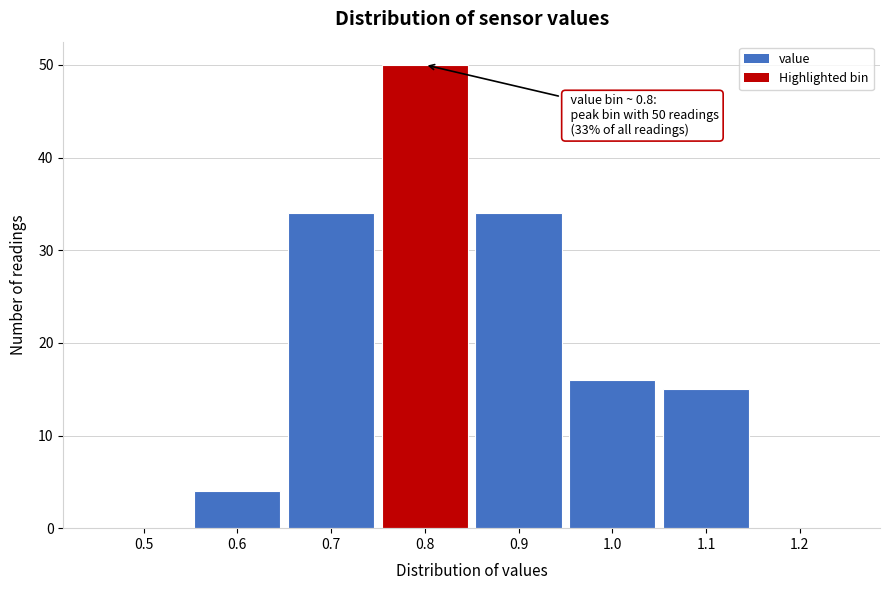

Over which range of the x-axis is the bar tallest?

0.75 to 0.85